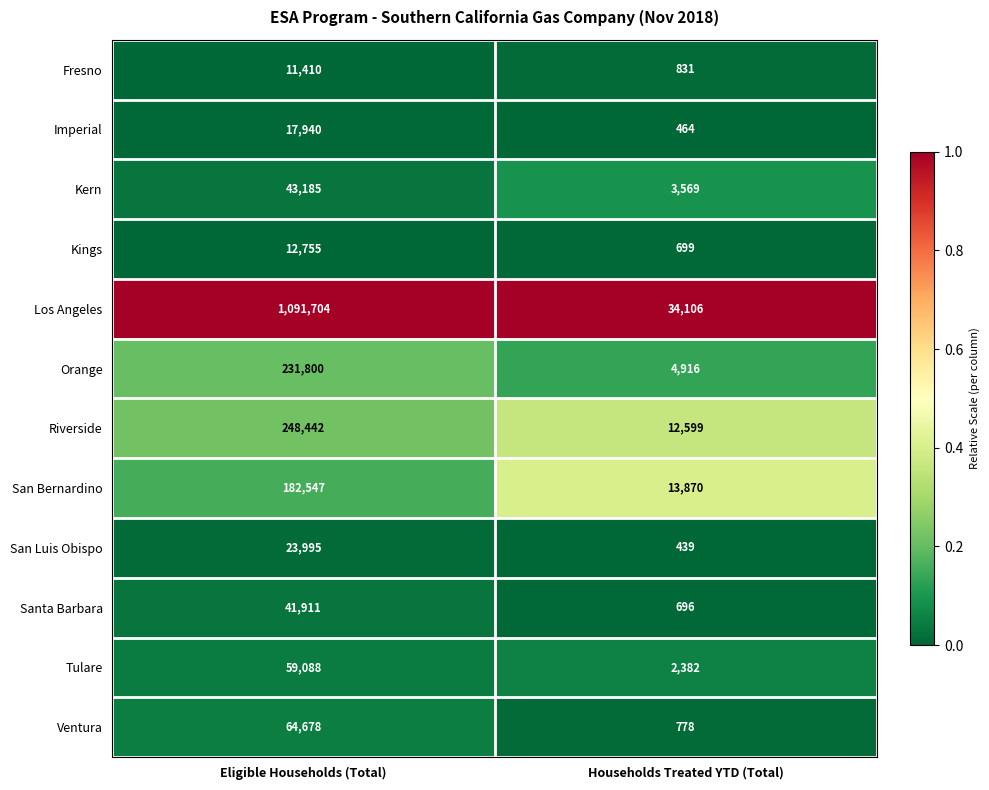

Which series has the widest spread of values?

Los Angeles